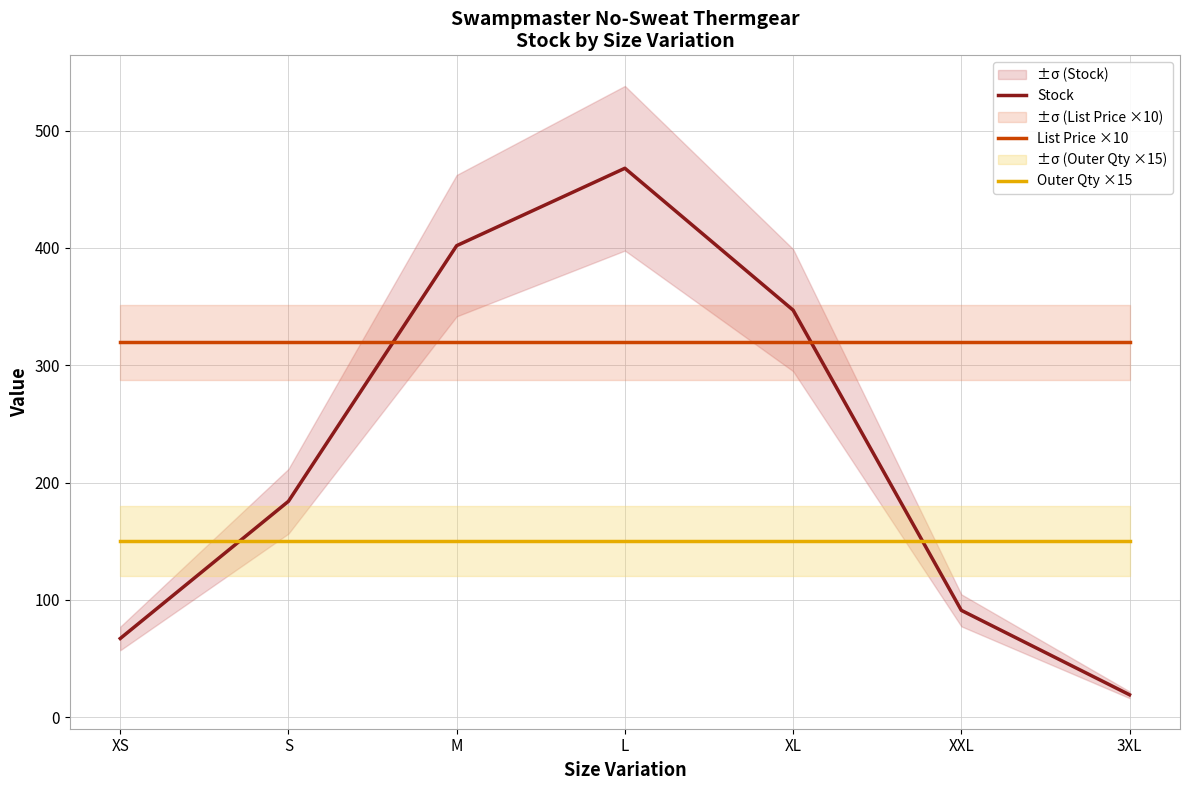

True or false: List Price ×10 has more than 0 interior local peaks.

False